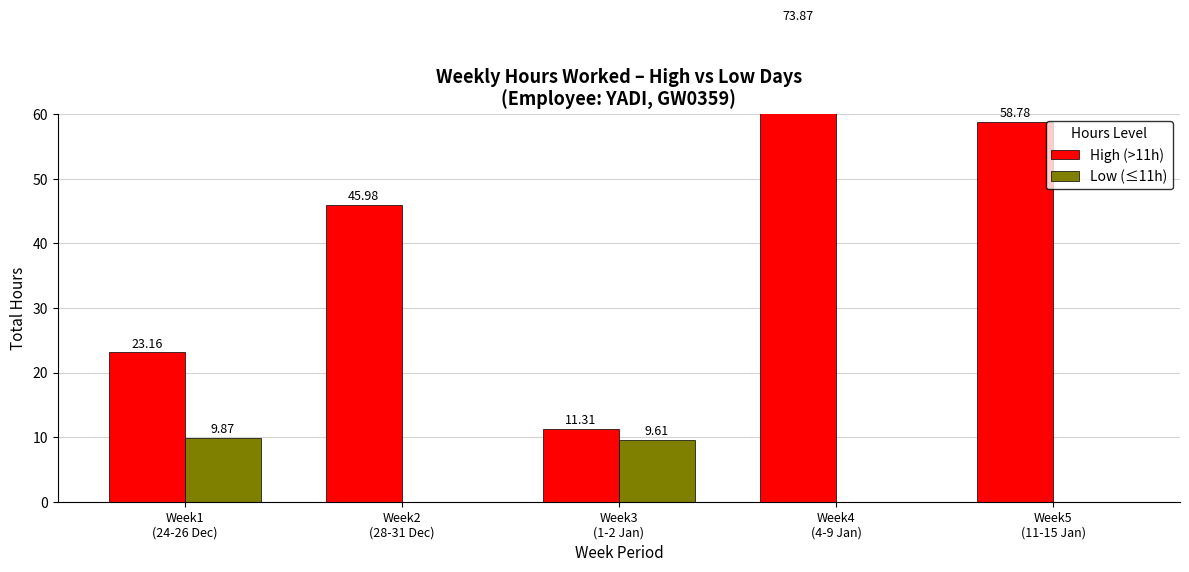

The value of High (>11h) at Week3
(1-2 Jan) is 11.3. True or false?

True